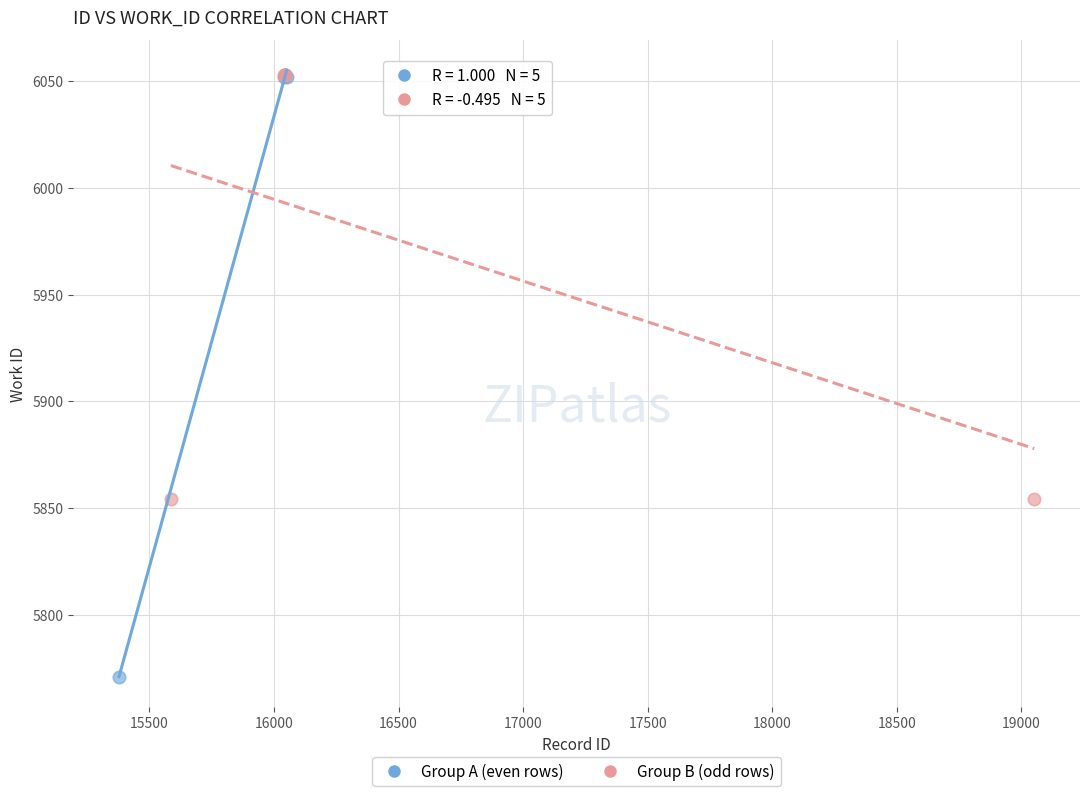

Which series contains the lowest Y value?

Group A (even rows)